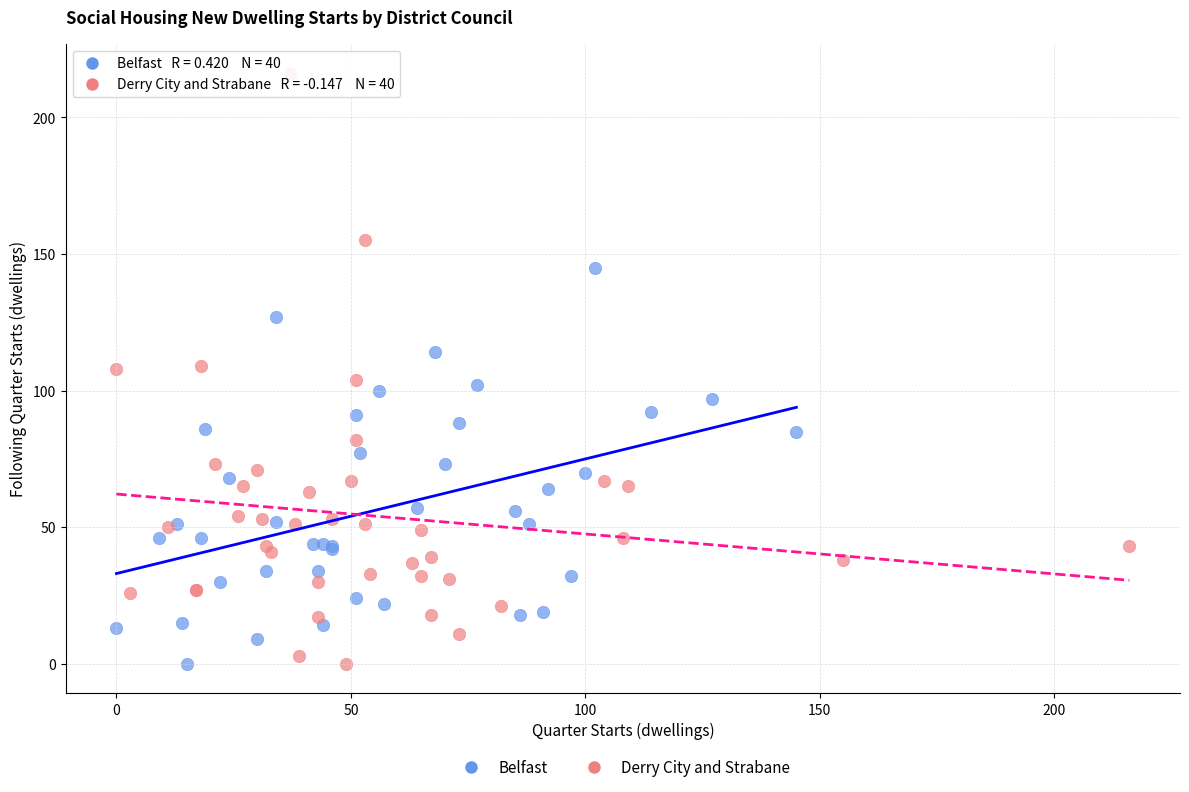

What are all the series names shown in the legend?

Belfast, Derry City and Strabane